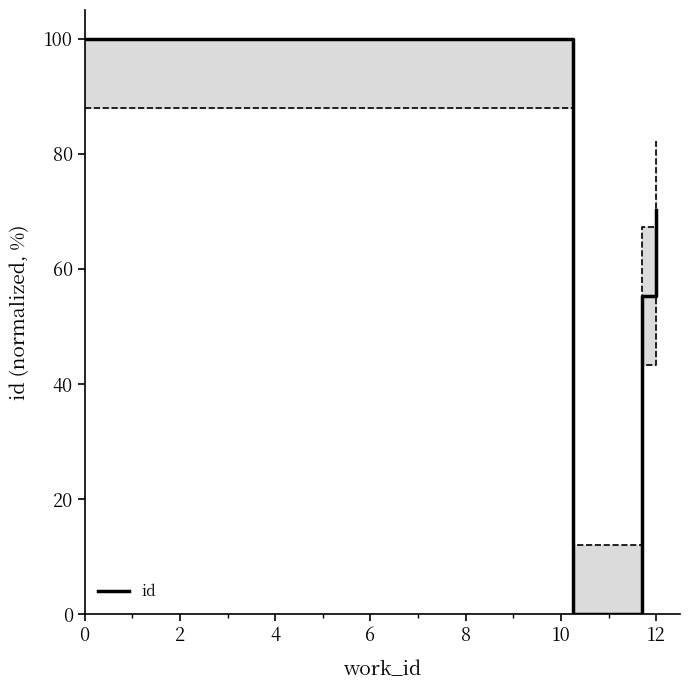

How many series are shown in this chart?

1